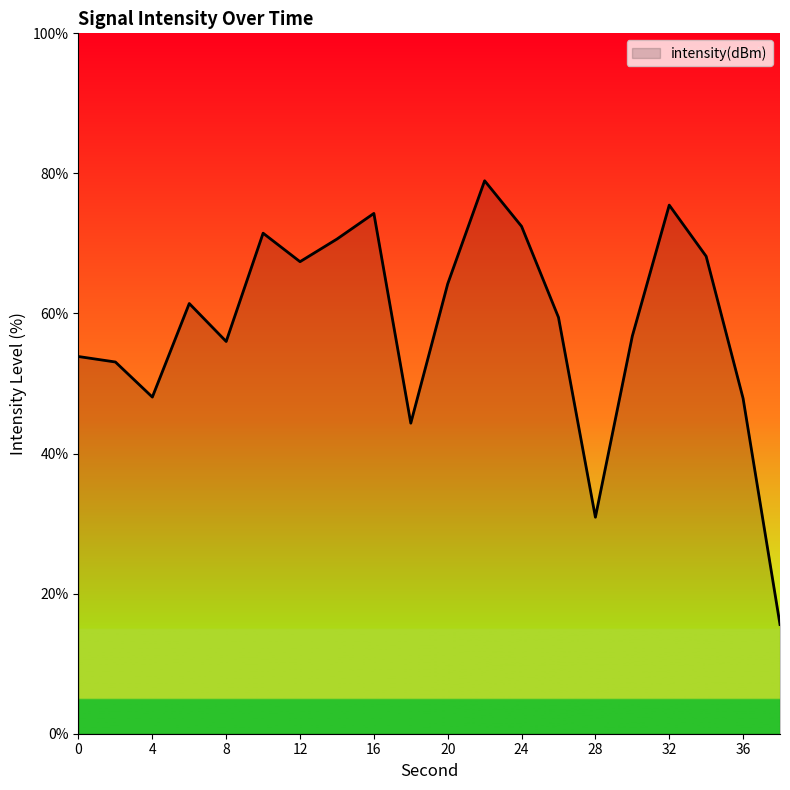

What is the greatest value displayed?

79.0